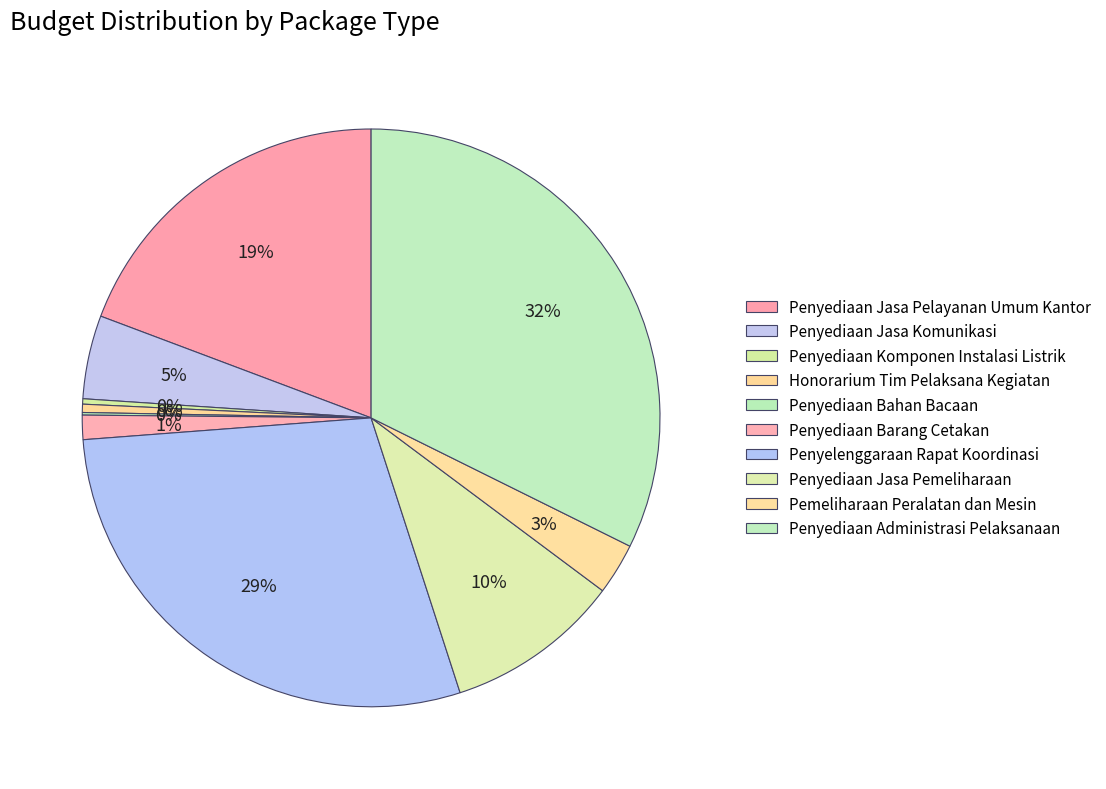

To the nearest percent, what is the difference between the Penyelenggaraan Rapat Koordinasi and Penyediaan Administrasi Pelaksanaan slice percentages?

4%